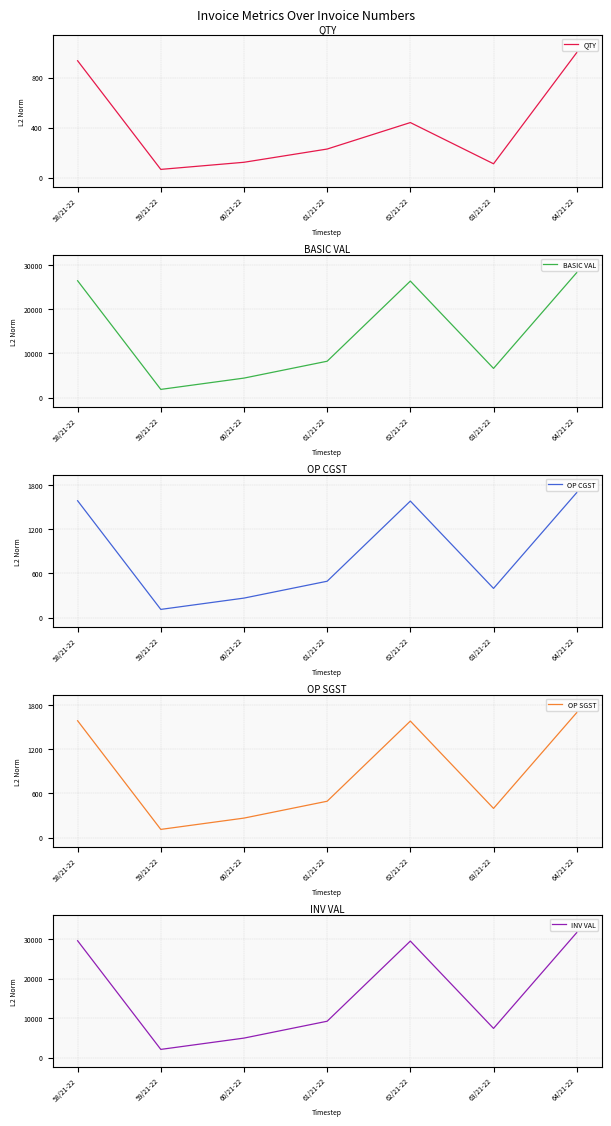

Where is the first local minimum for QTY?

59/21-22